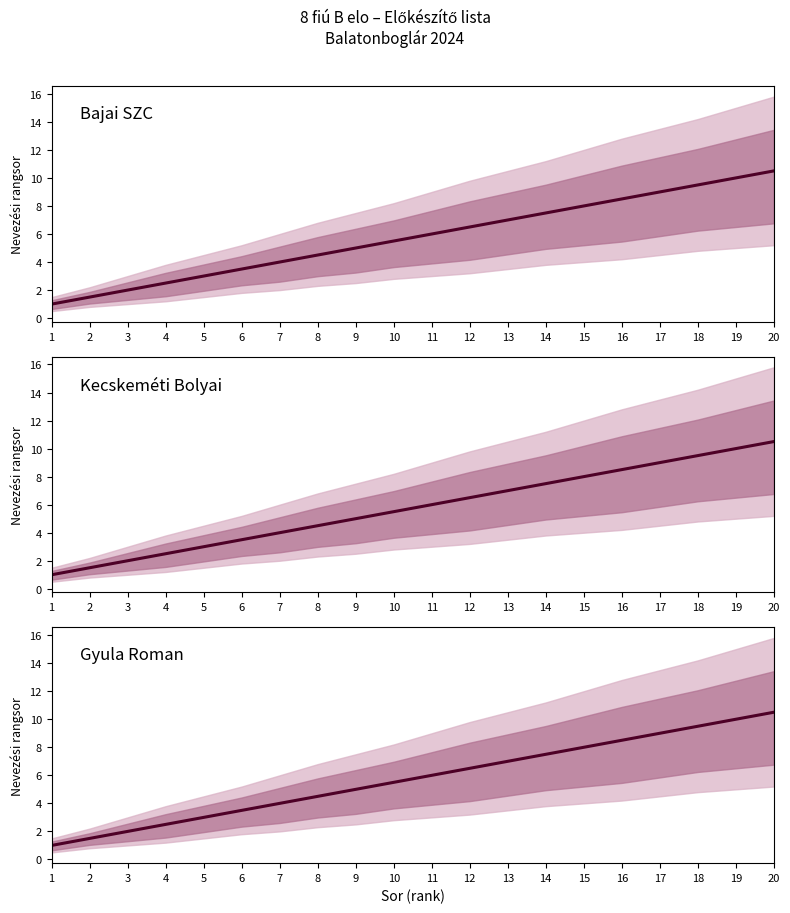

Which label corresponds to the smallest value in the chart?

1